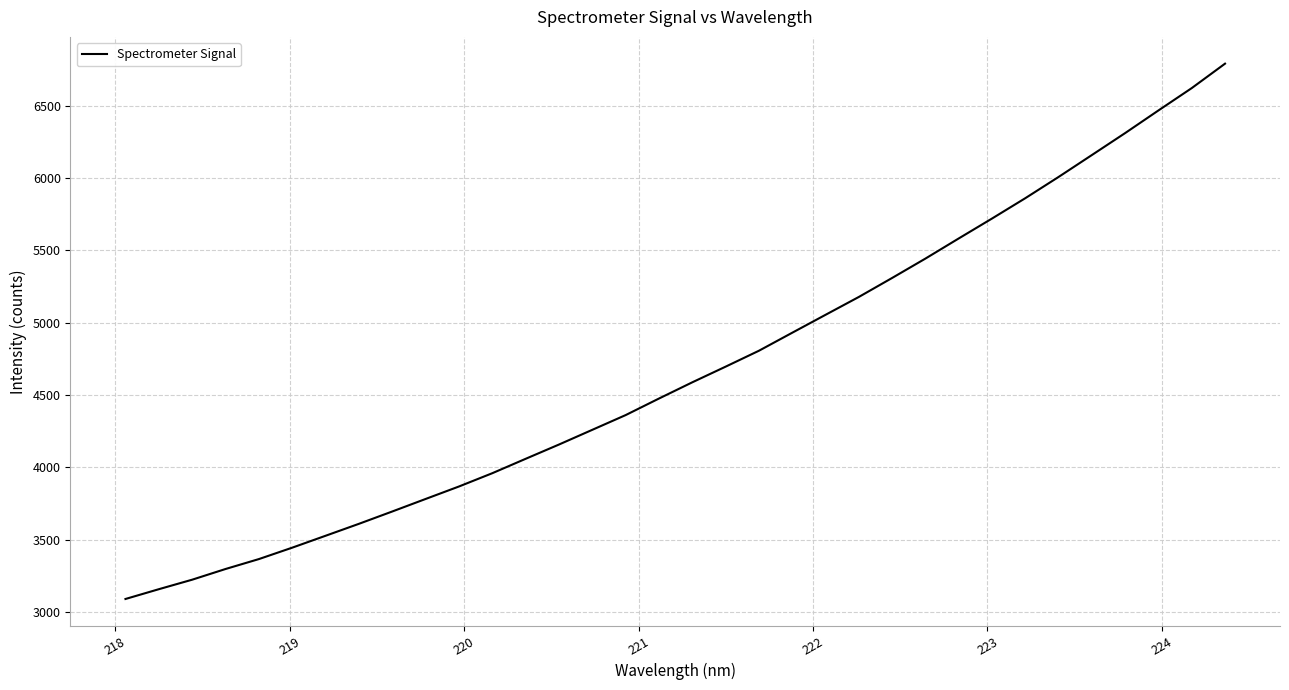

How many categories are shown in the chart?

34